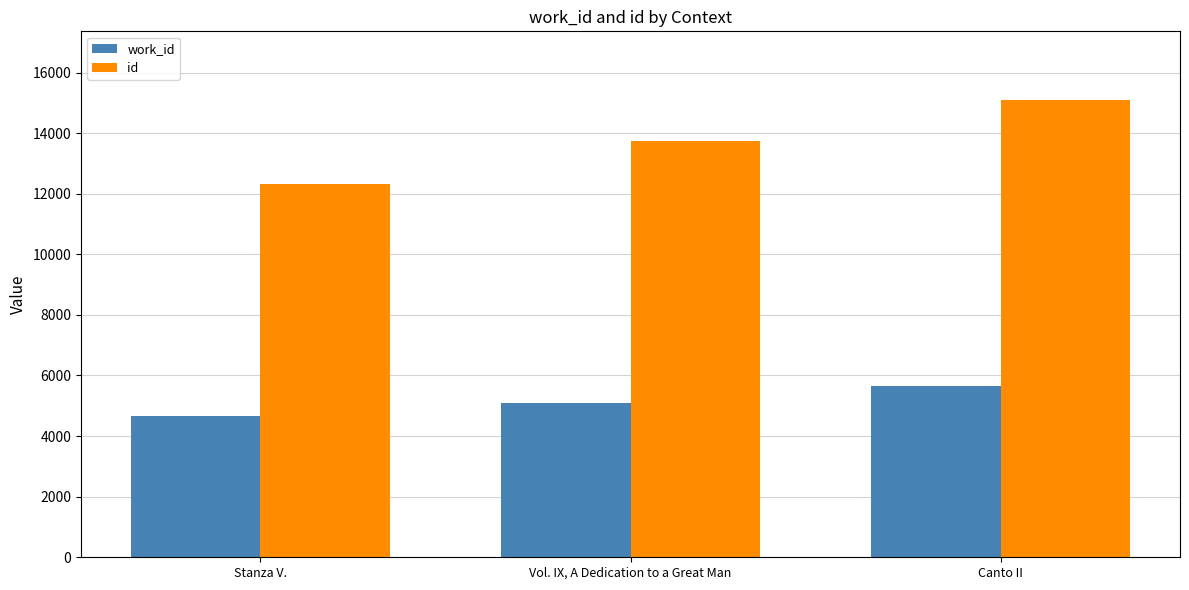

Rank the categories by id value from highest to lowest.

Canto II, Vol. IX, A Dedication to a Great Man, Stanza V.